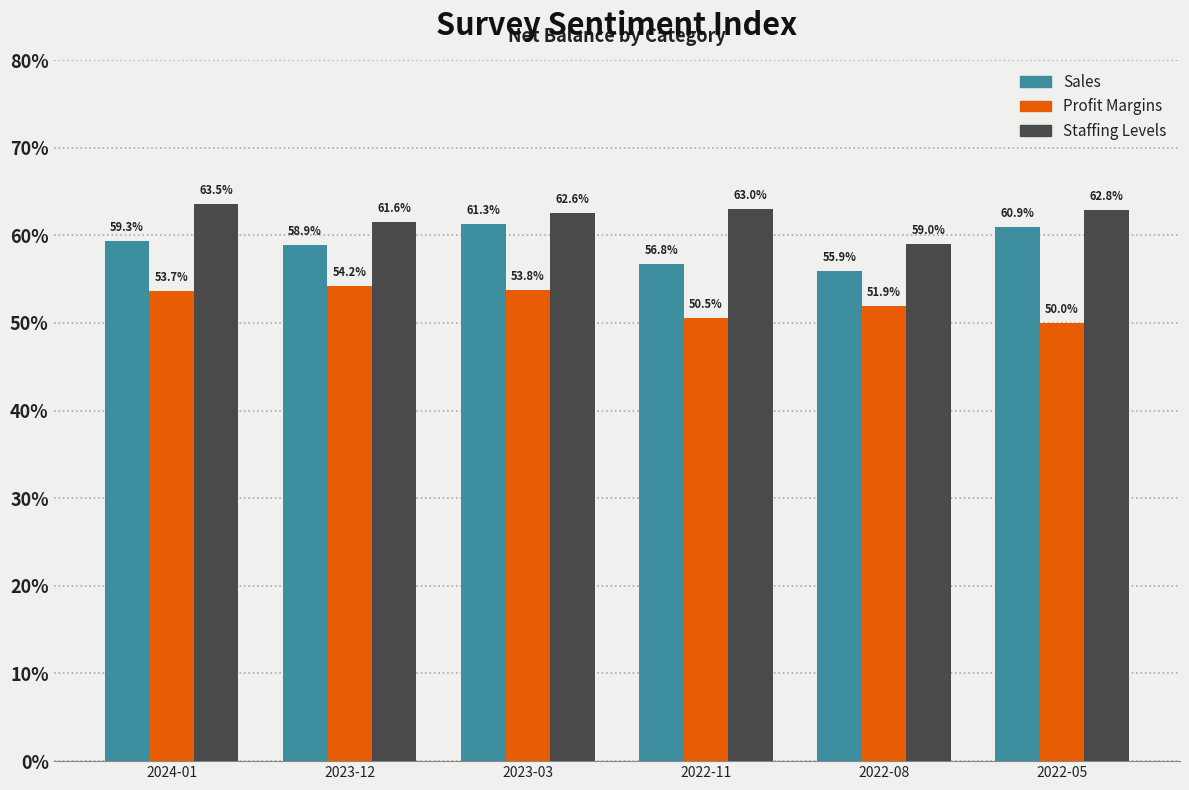

Read the Profit Margins value at 2023-12.

54.2